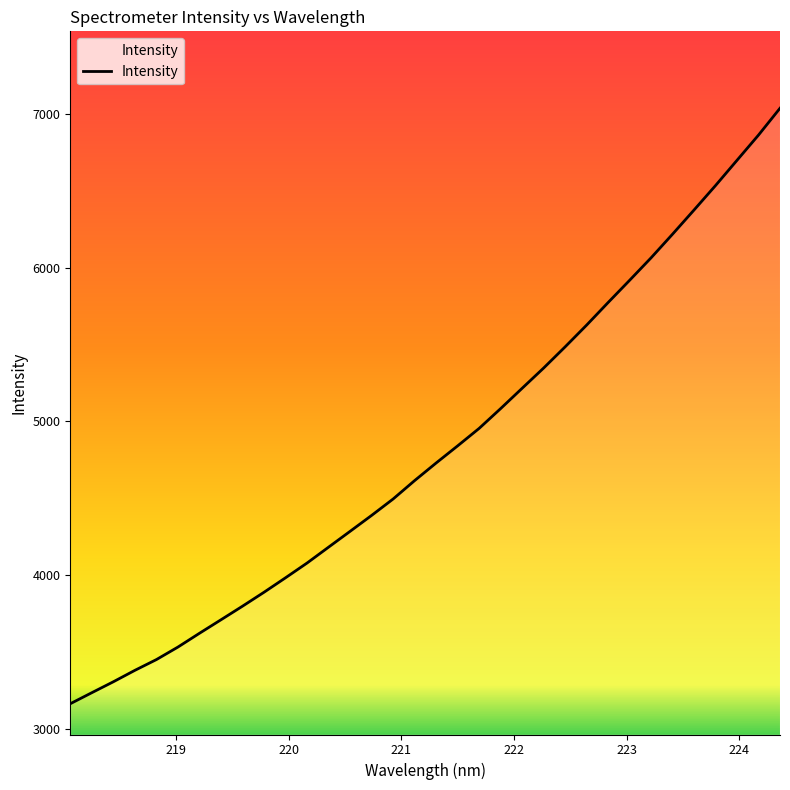

What is the difference between the maximum and minimum values?

3871.8